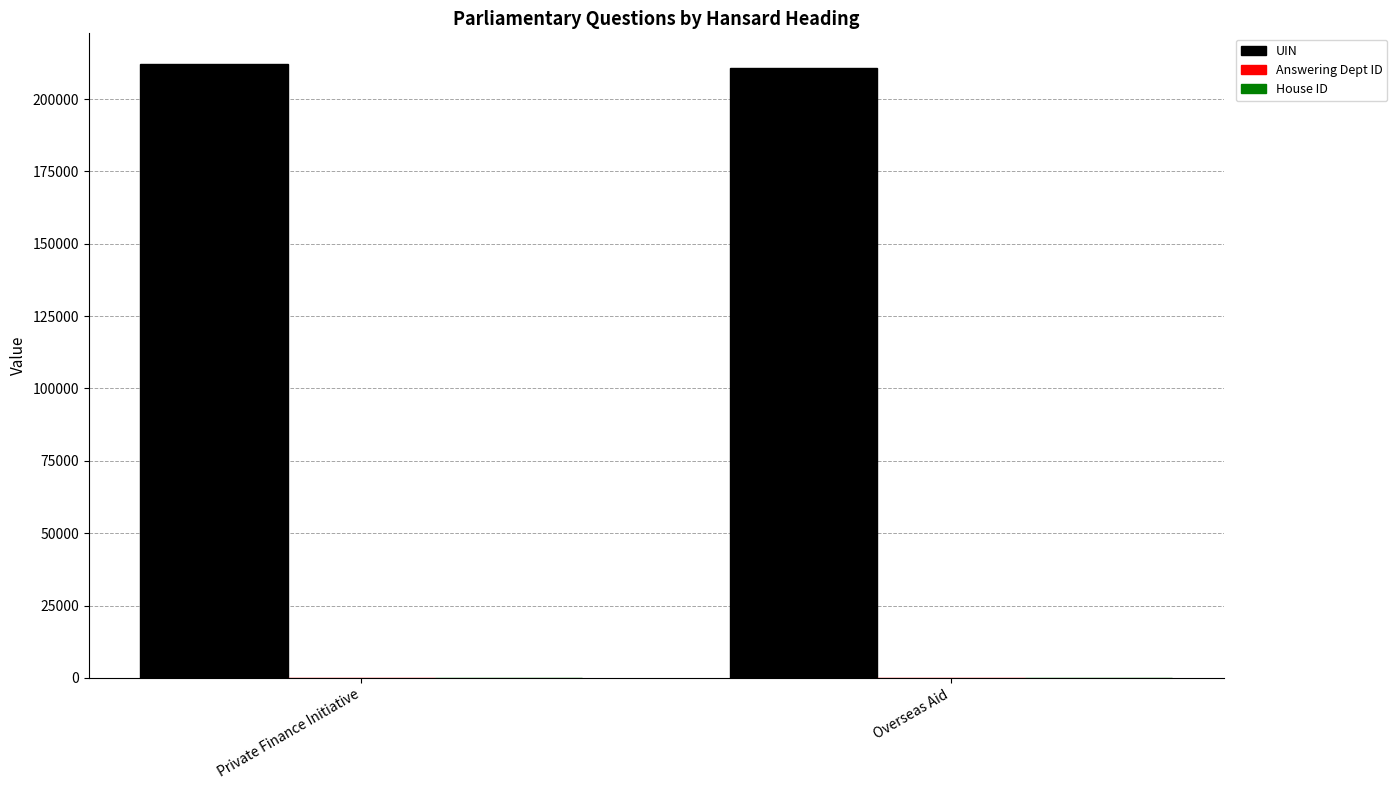

Which series has the largest total across all categories?

UIN